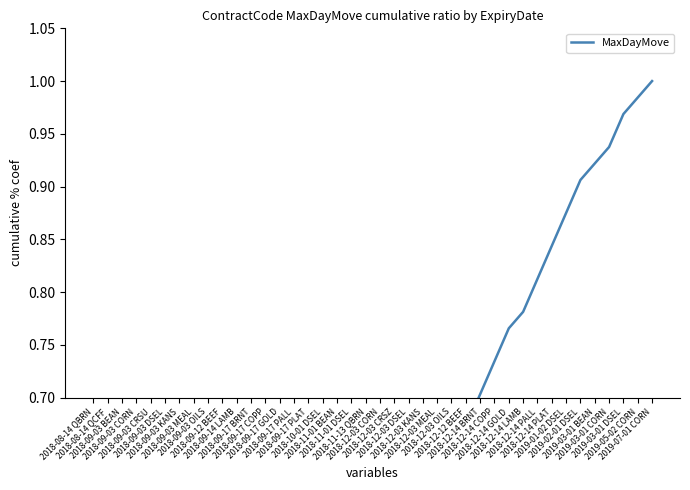

Which has a higher value, 2018-12-03 OILS or 2018-09-12 BEEF?

2018-12-03 OILS